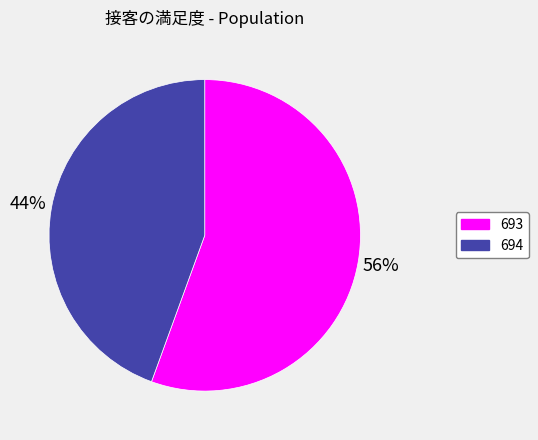

Count the number of slices in the pie.

2